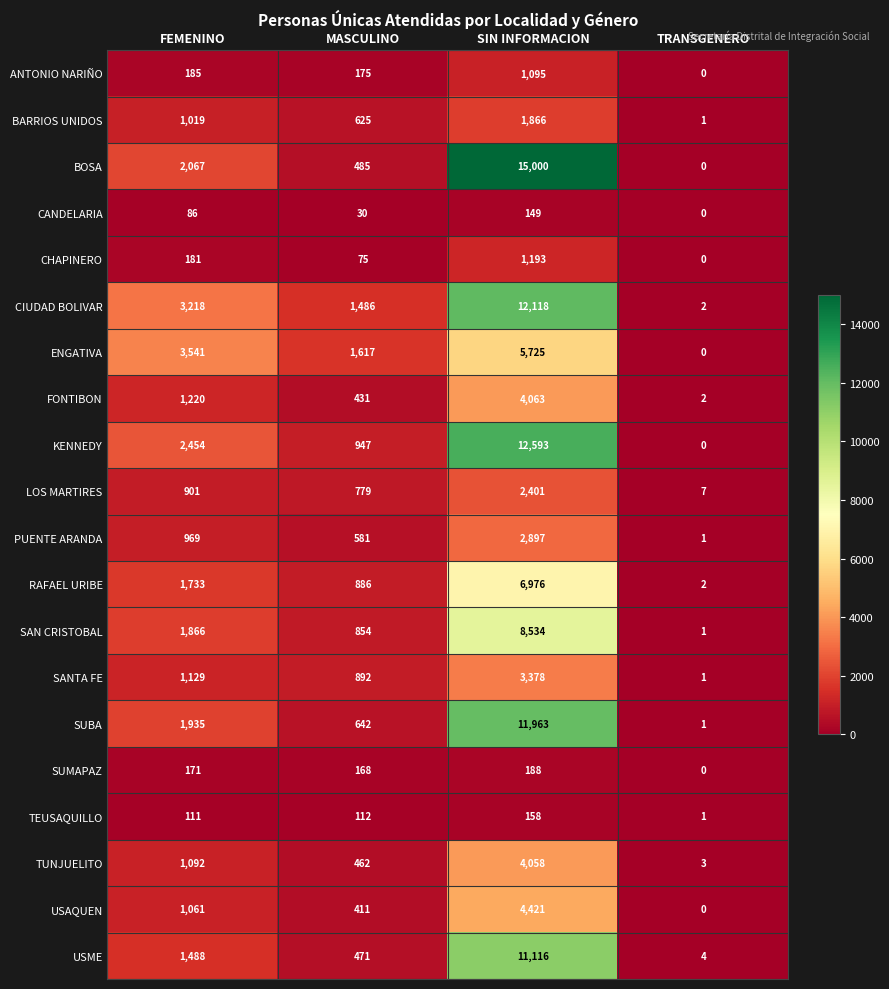

What is the total value across all series at TRANSGENERO?

26